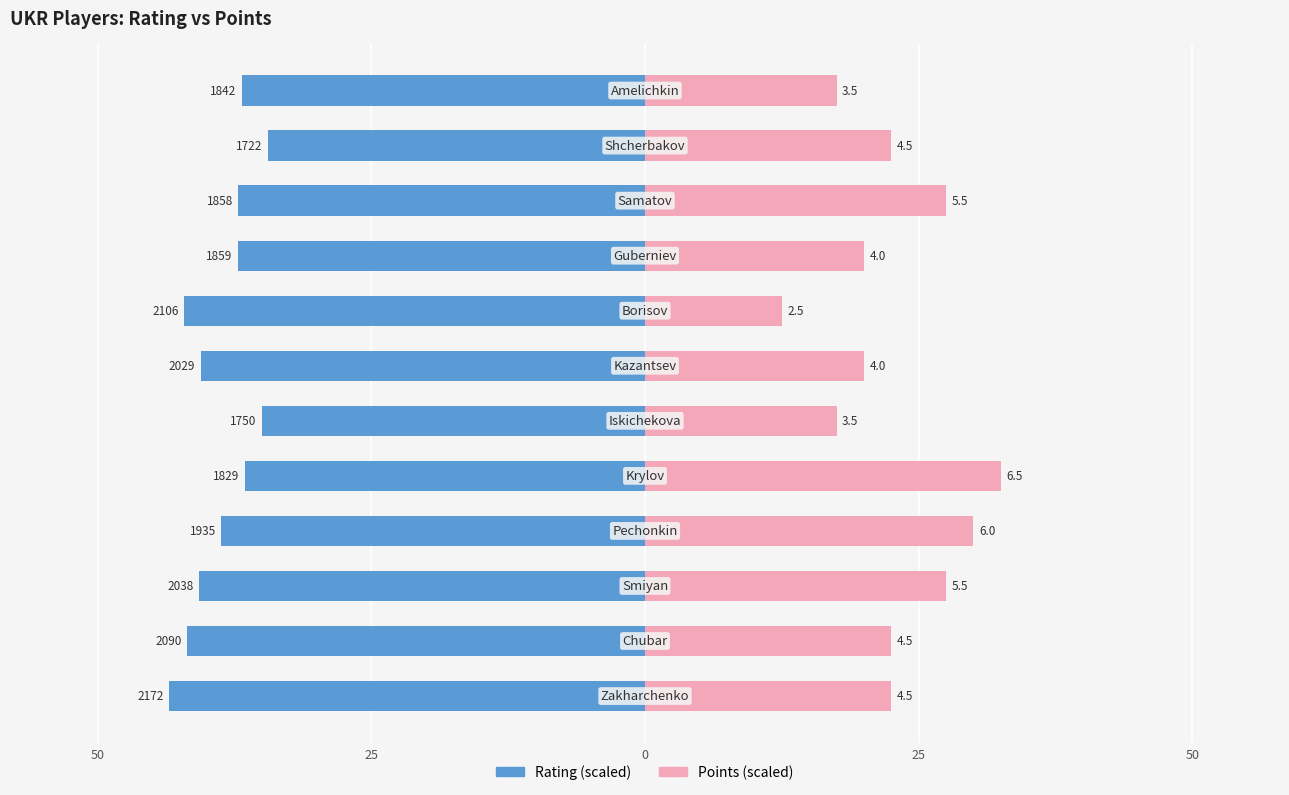

What is the value of the Points bar at the 6th from the left?

17.5